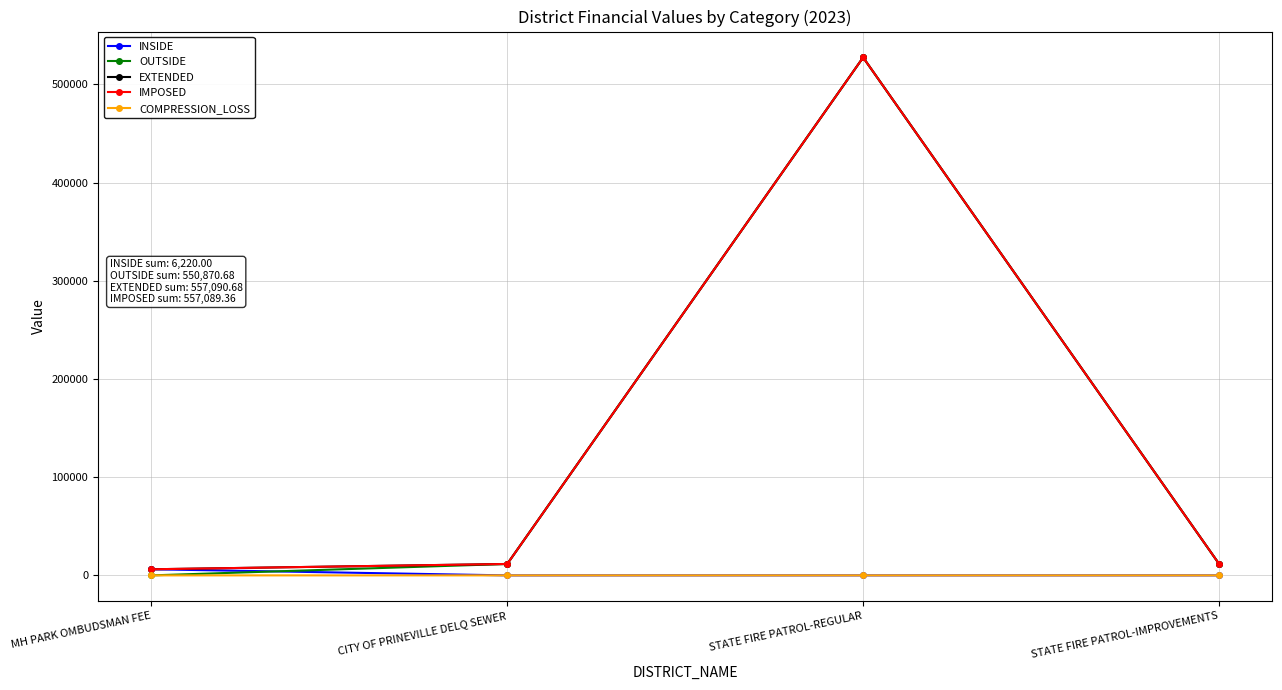

What is the difference between the maximum and minimum values in the INSIDE series?

6220.0